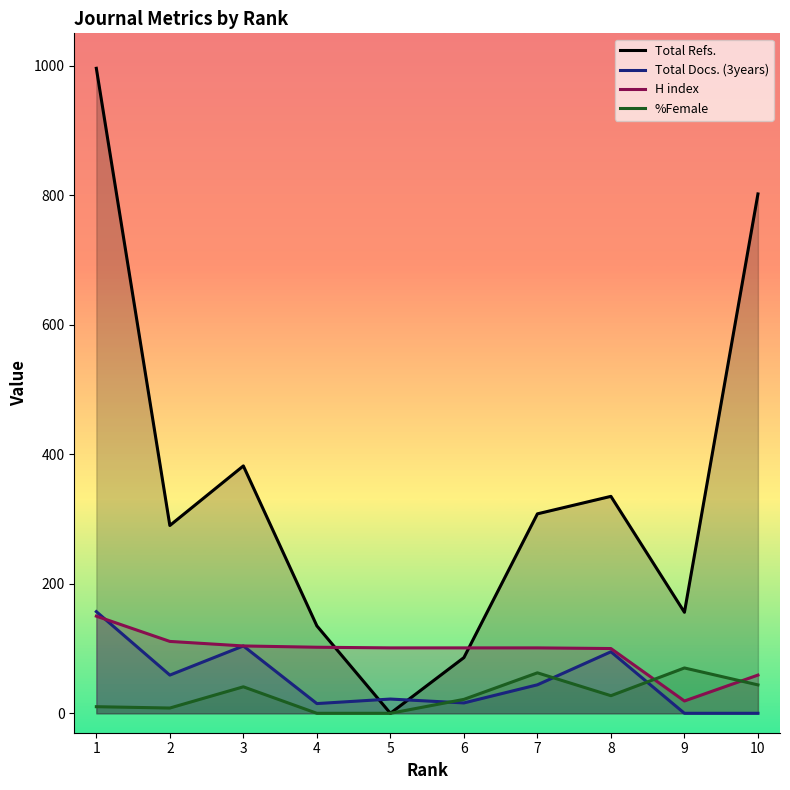

What is the sum of the %Female values at 3 and 8?

68.1